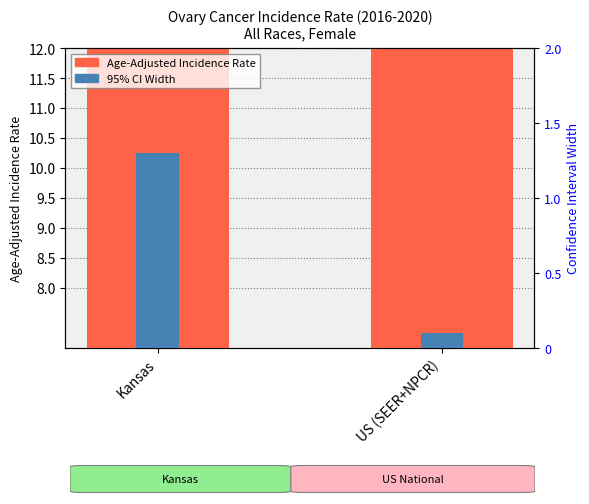

Which has a higher value, Kansas or US (SEER+NPCR)?

US (SEER+NPCR)